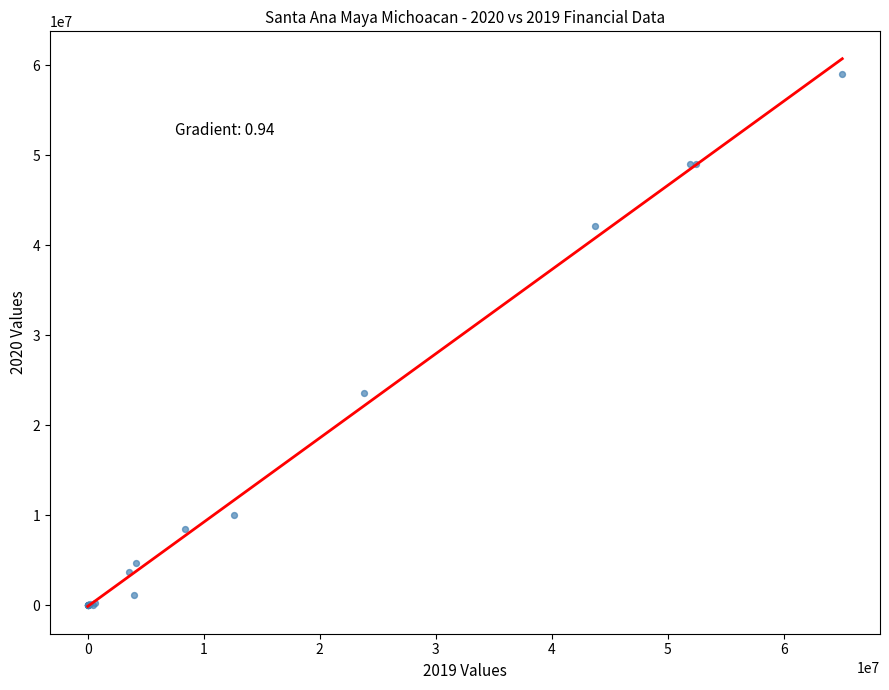

What Y value in the scatter plot is closest to 29542715?

23550865.8